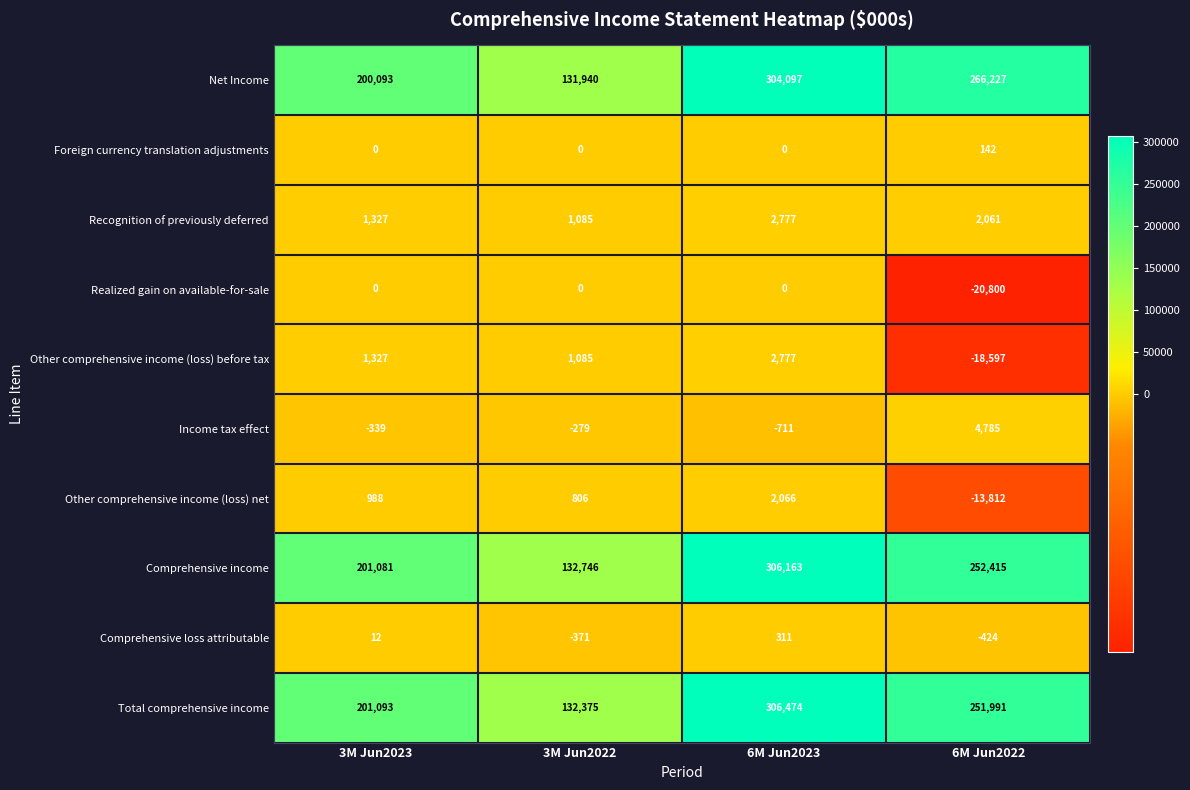

How many values in the Total comprehensive income series are below 251991?

2